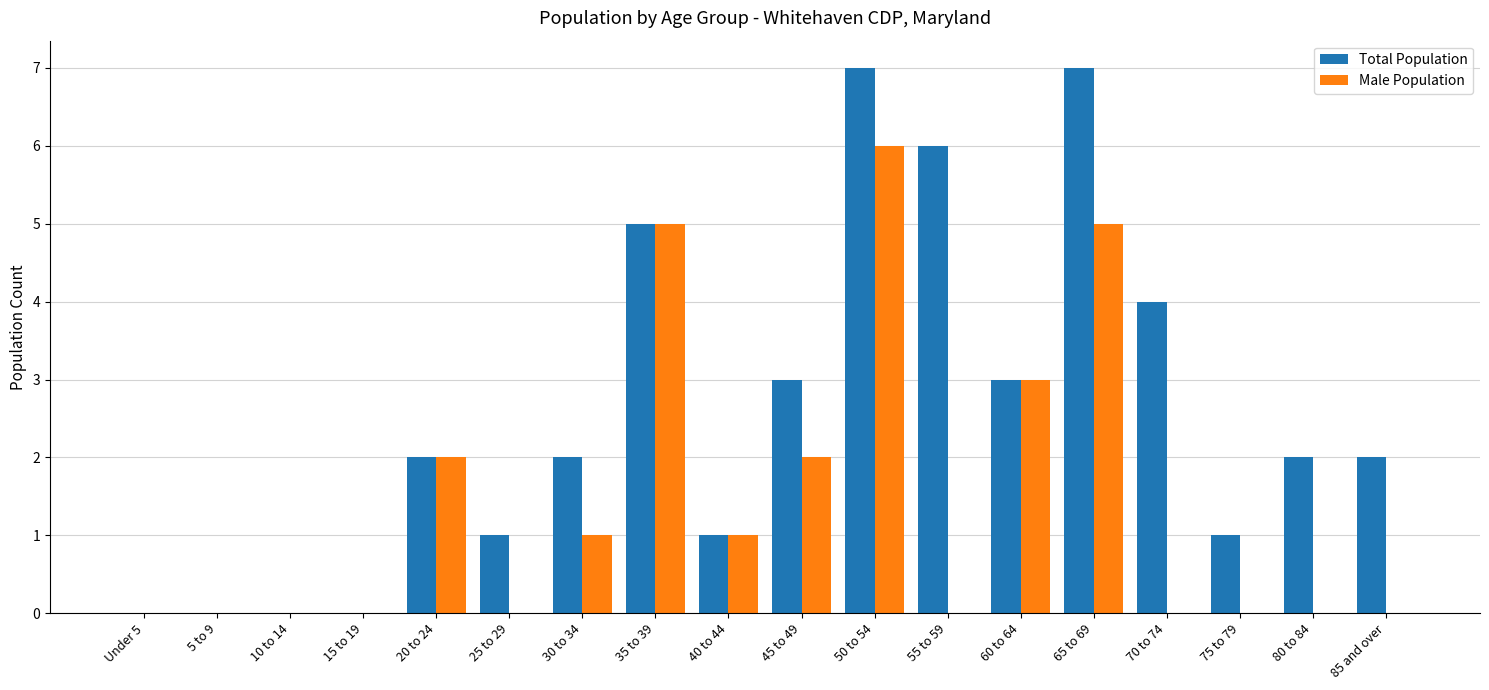

Is it true that Male Population equals 5 at 60 to 64?

False